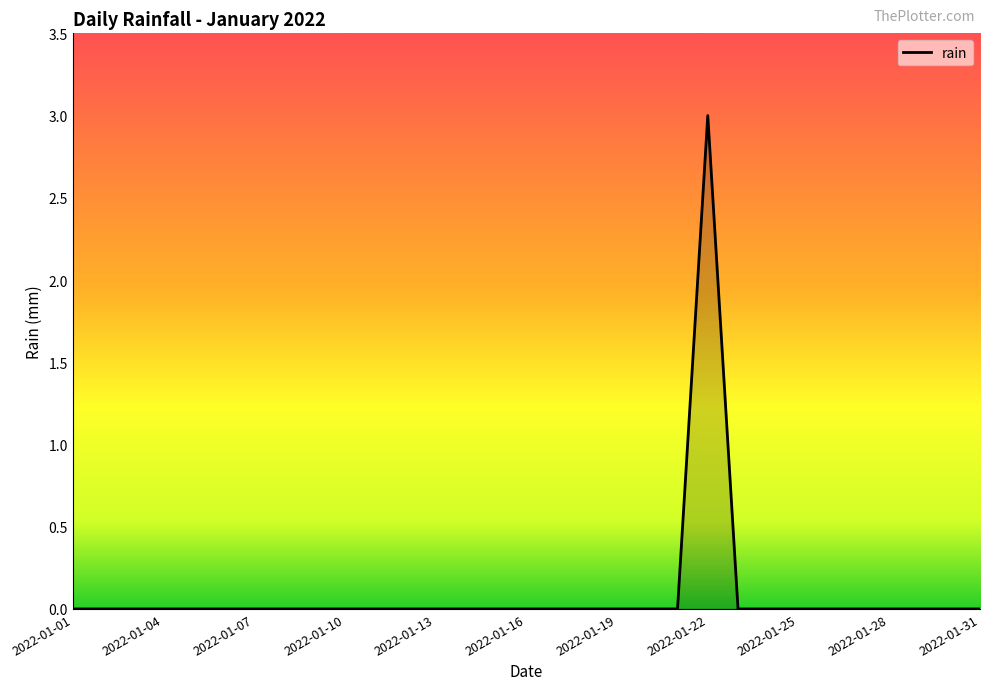

What is the difference between the maximum and minimum values?

3